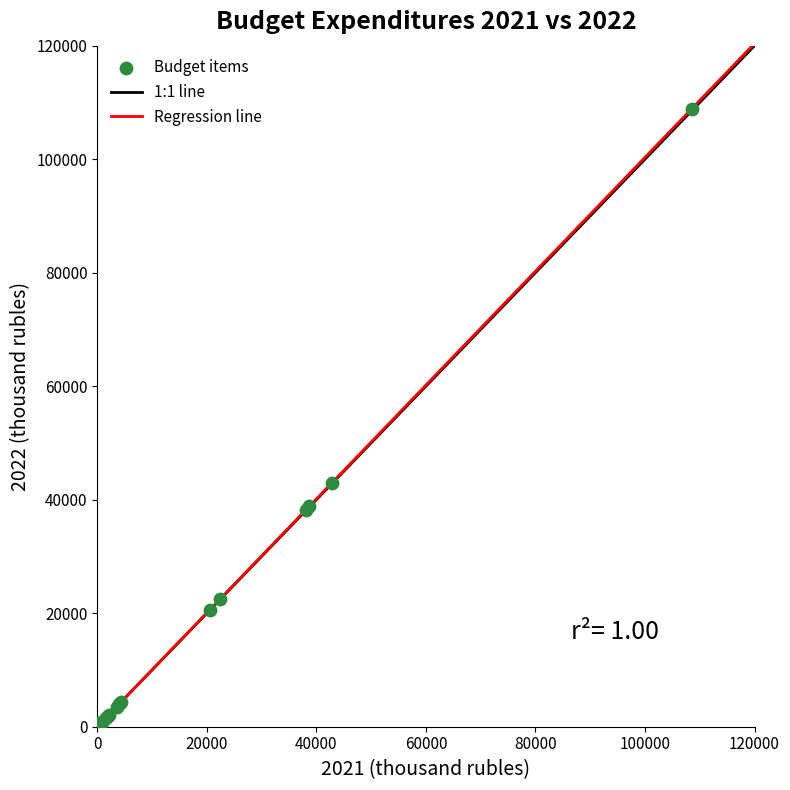

What Y value in the scatter plot is closest to 54498?

42866.1